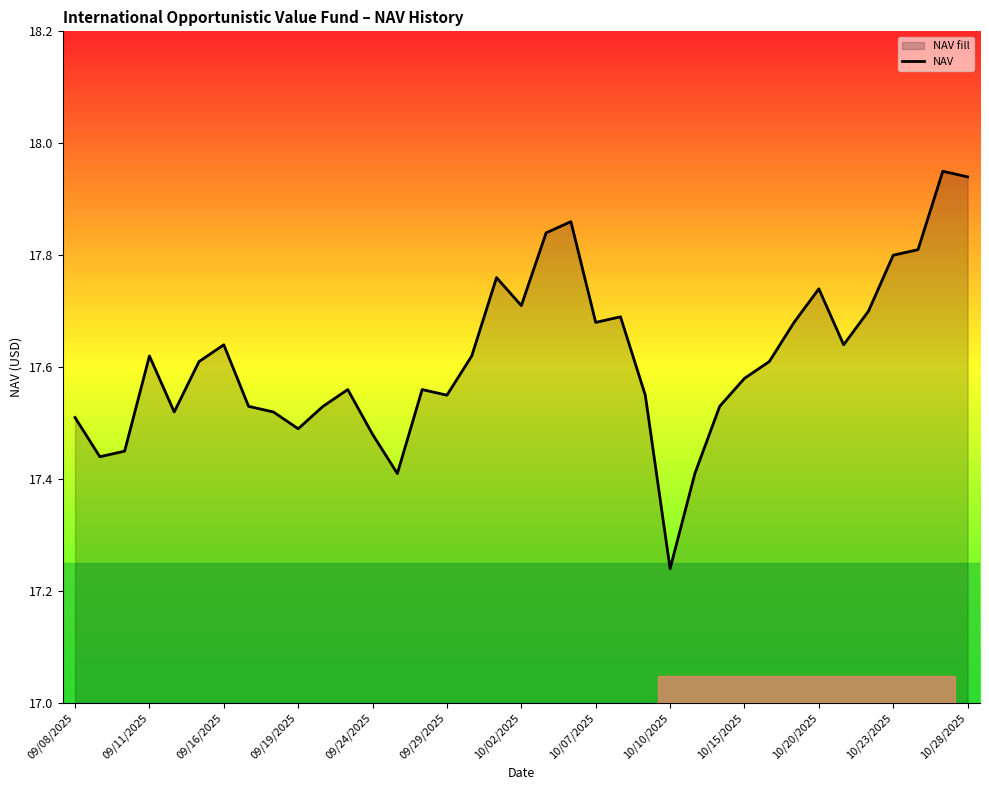

What is the difference between the maximum and minimum values?

0.7